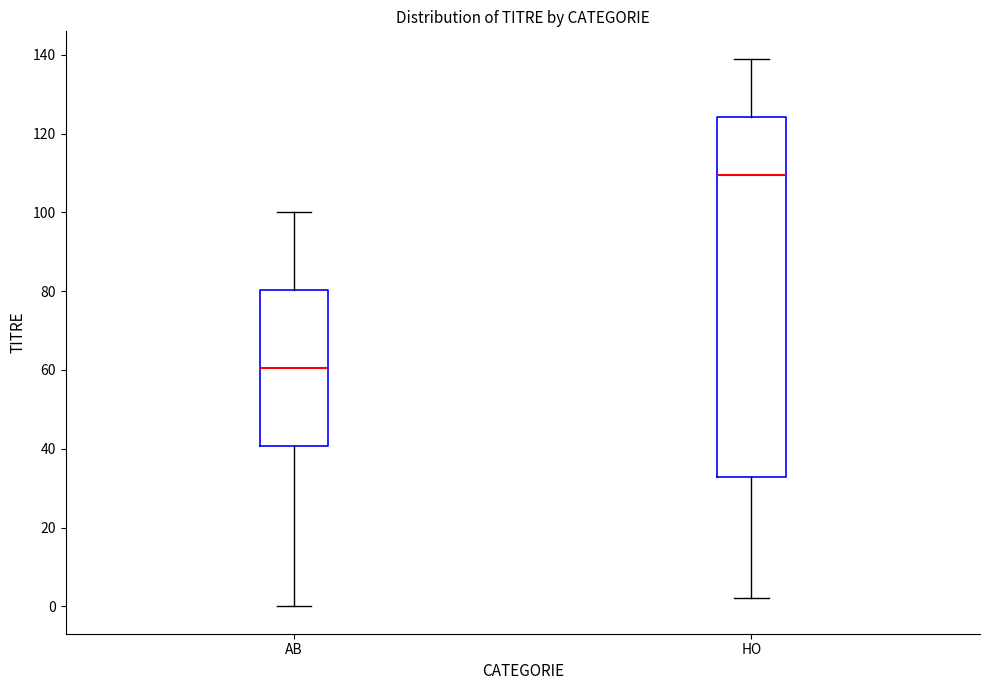

Which box is the tallest, from its lower edge to its upper edge?

HO